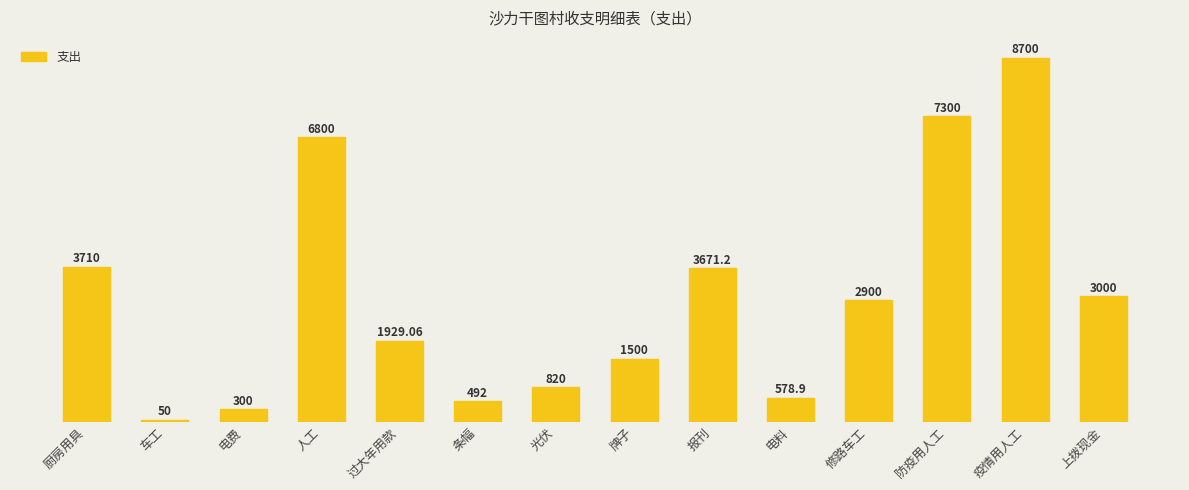

Where is the data nearest to the value 4375?

厨房用具